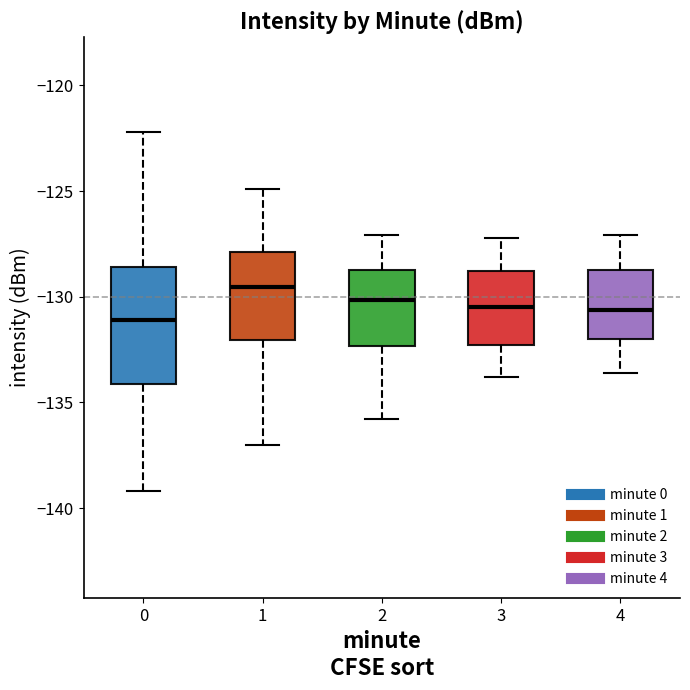

Reading left to right, transcribe this box plot: for each box, give where its median line is, the range the box spans, and where its two whiskers end, as read against the y-axis. The values are not printed on the chart, so give them approximately, as read against the axis.

0: median -131.0, box -134.0 to -128.5, whiskers -139.0 to -122.0
1: median -129.5, box -132.0 to -128.0, whiskers -137.0 to -125.0
2: median -130.0, box -132.5 to -128.5, whiskers -136.0 to -127.0
3: median -130.5, box -132.5 to -129.0, whiskers -134.0 to -127.0
4: median -130.5, box -132.0 to -128.5, whiskers -133.5 to -127.0